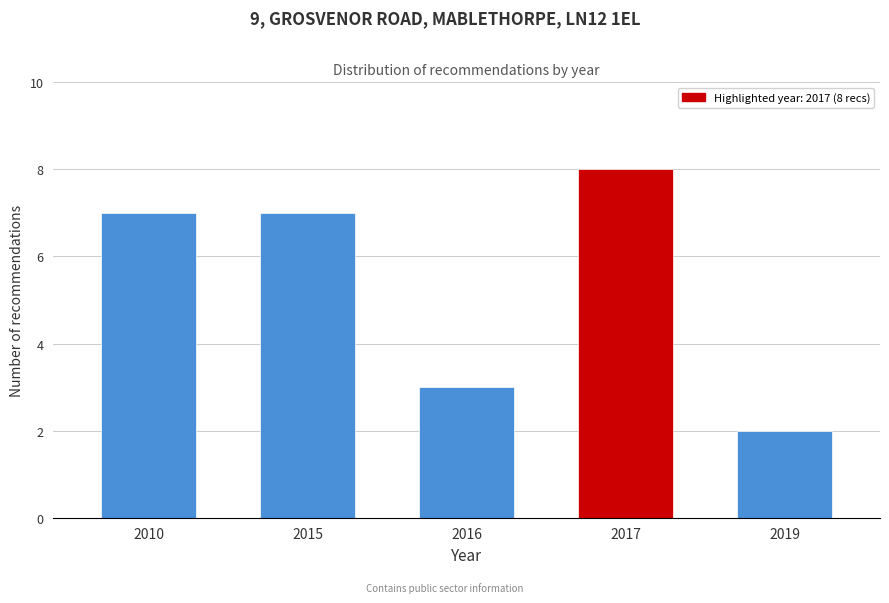

Reading left to right, transcribe all the data shown in this chart.

2010=7	2015=7	2016=3	2017=8	2019=2